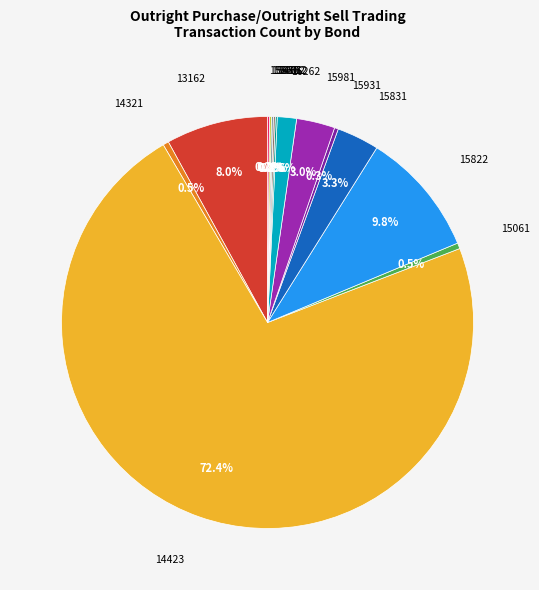

Which category has the biggest portion of the pie?

14423